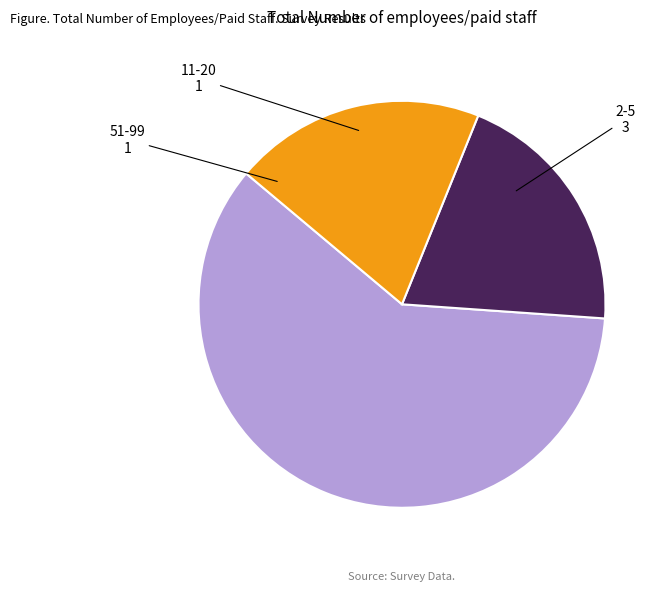

Is there a majority slice in this chart?

Yes